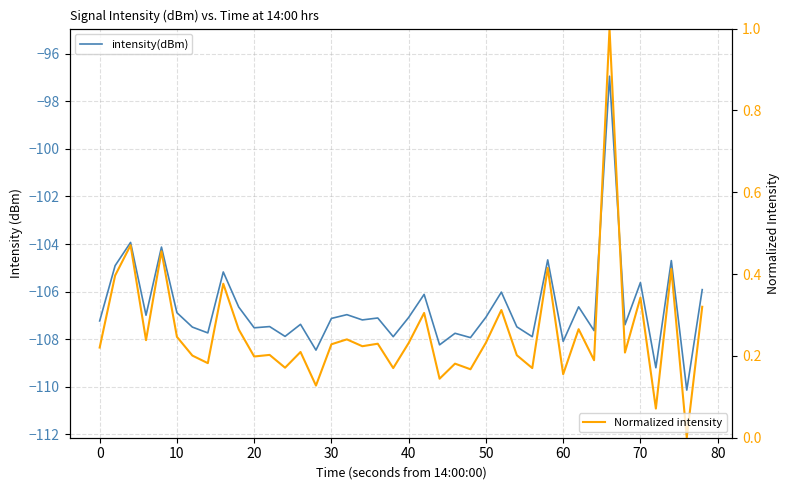

What is the difference between the maximum and minimum values in the Normalized intensity series?

1.0